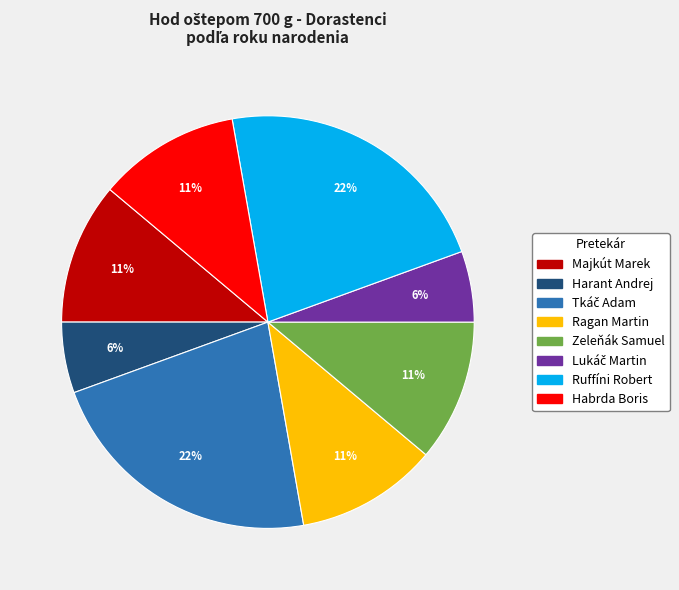

Does Ragan Martin represent more than half of the total?

No